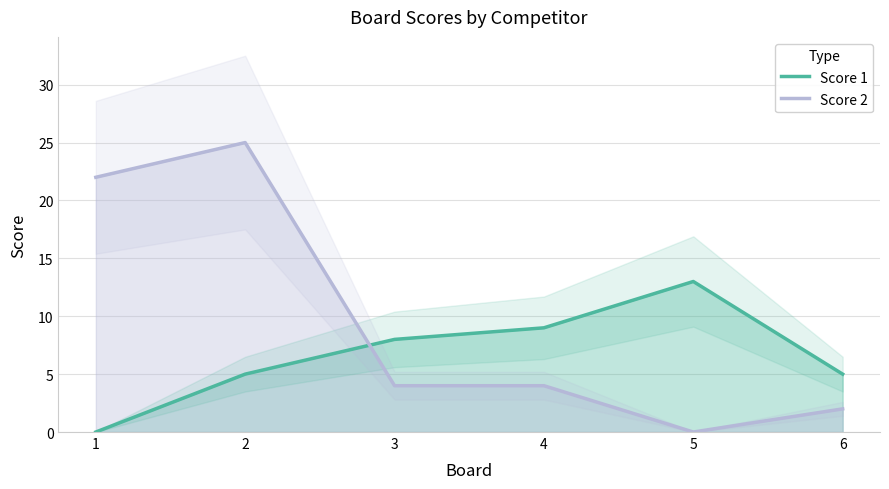

What is the difference between the second highest and second lowest values in the Score 1 series?

4